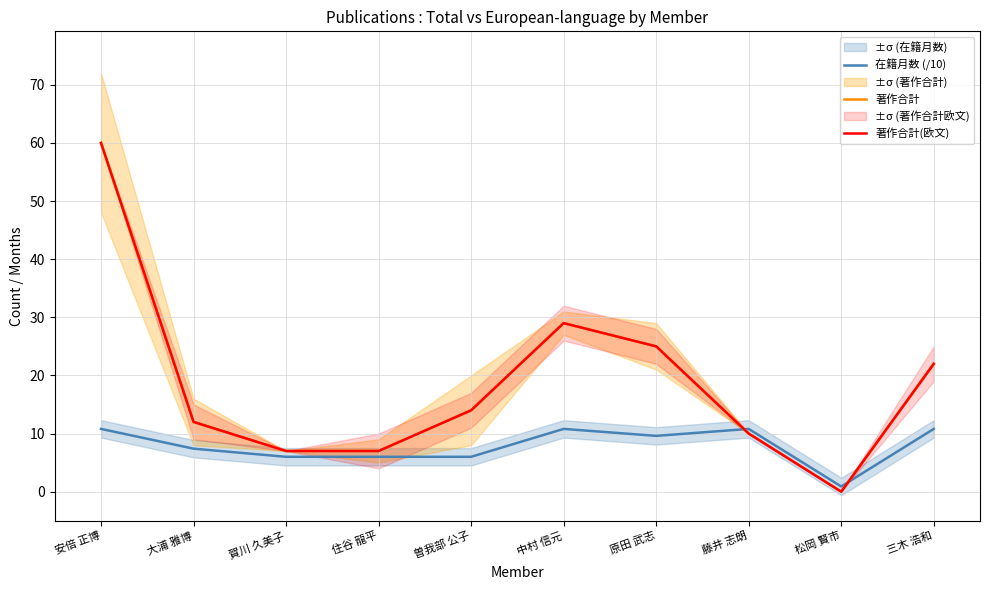

What is the sum of the 著作合計 values at 三木 浩和 and 松岡 賢市?

22.0